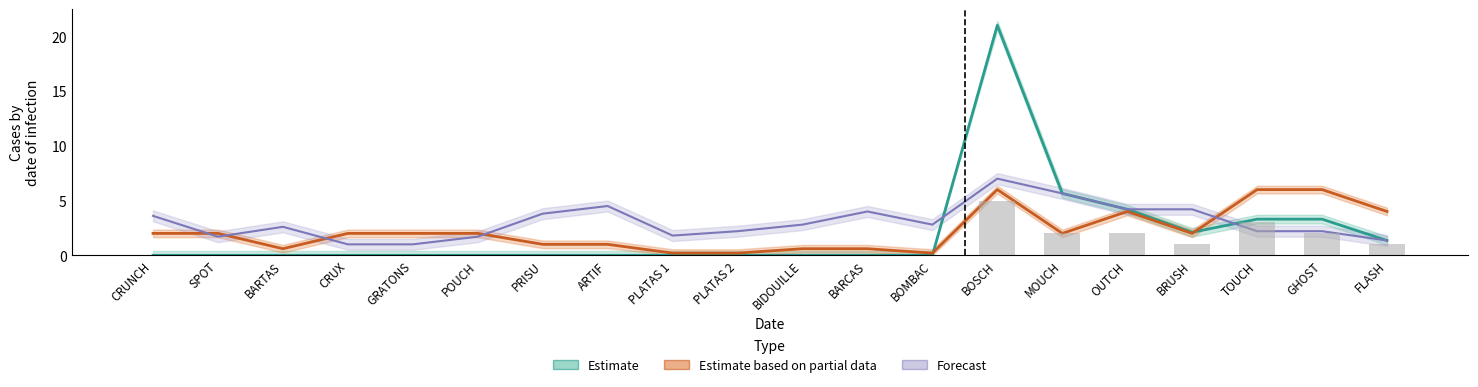

At how many categories does at least one series exceed 1?

20